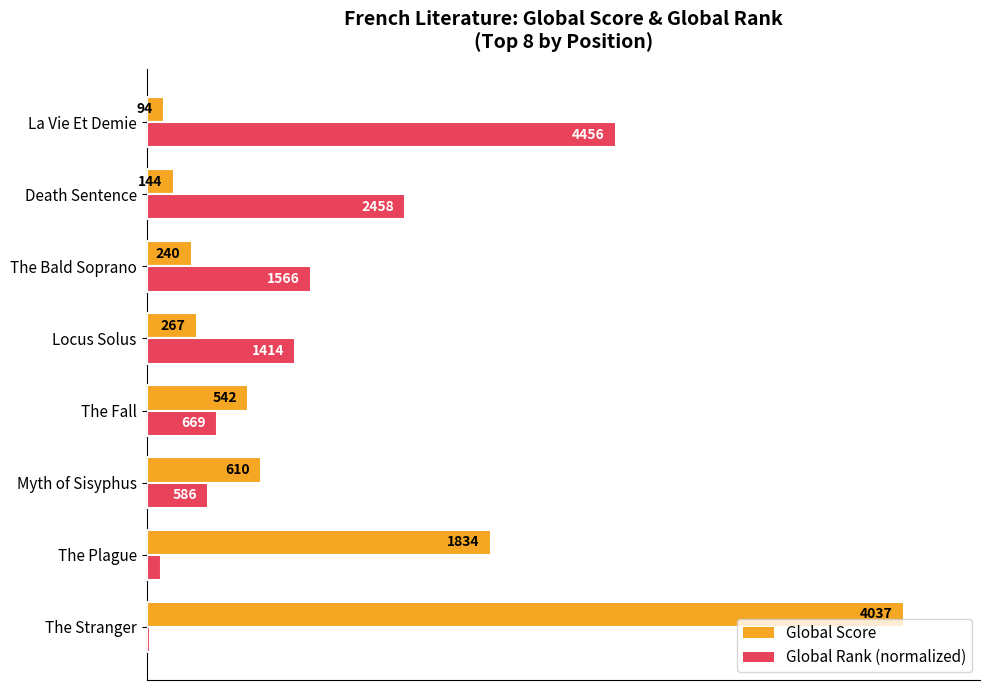

What are all the series names shown in the legend?

Global Score, Global Rank (normalized)